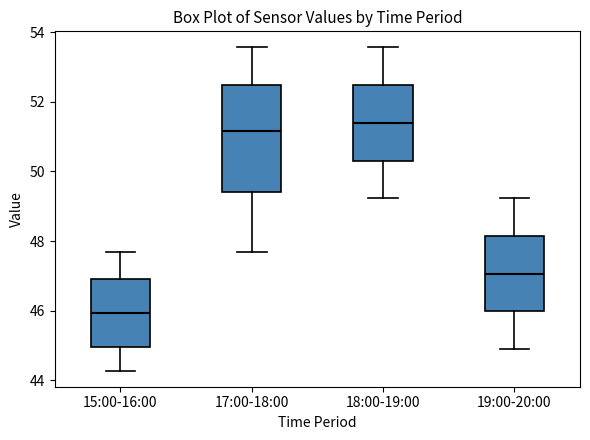

Reading left to right, transcribe this box plot: for each box, give where its median line is, the range the box spans, and where its two whiskers end, as read against the y-axis. The values are not printed on the chart, so give them approximately, as read against the axis.

15:00-16:00: median 46.0, box 45.0 to 47.0, whiskers 44.2 to 47.6
17:00-18:00: median 51.2, box 49.4 to 52.4, whiskers 47.6 to 53.6
18:00-19:00: median 51.4, box 50.4 to 52.4, whiskers 49.2 to 53.6
19:00-20:00: median 47.0, box 46.0 to 48.2, whiskers 45.0 to 49.2